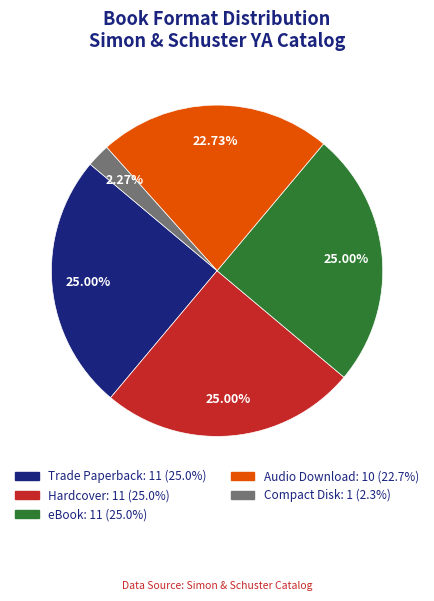

What portion of the pie excludes eBook?

75.0%